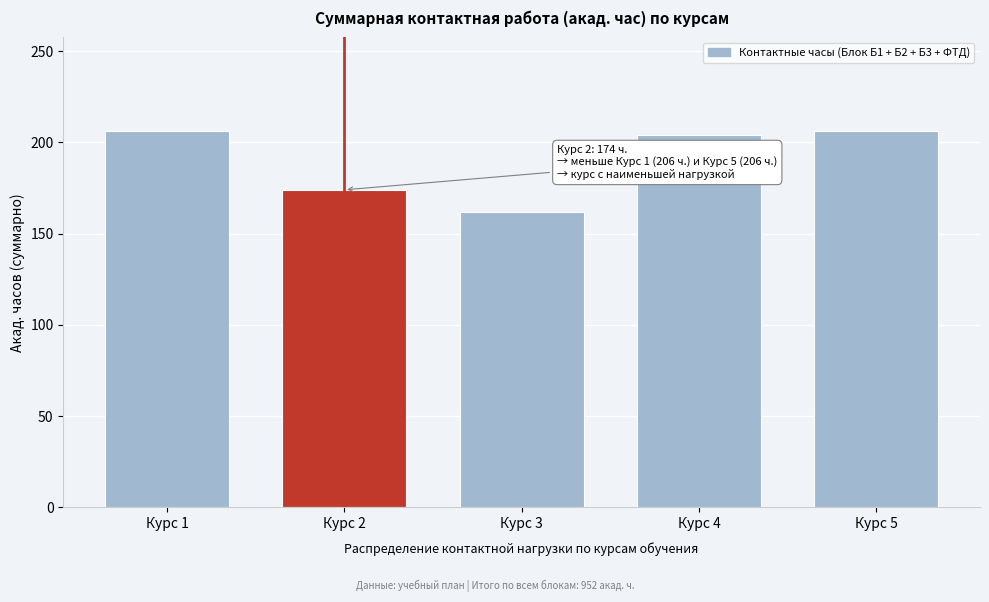

Reading left to right, extract all data points from this chart.

Курс 1=206	Курс 2=174	Курс 3=162	Курс 4=204	Курс 5=206